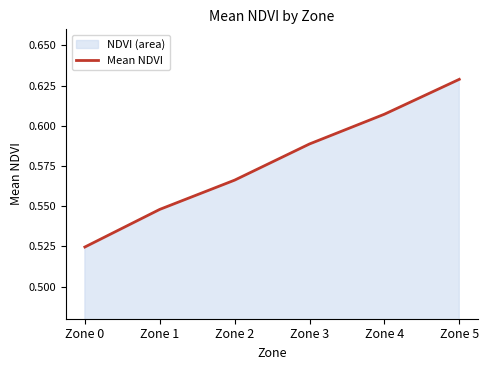

Rank the categories by value from highest to lowest.

Zone 5, Zone 4, Zone 3, Zone 2, Zone 1, Zone 0